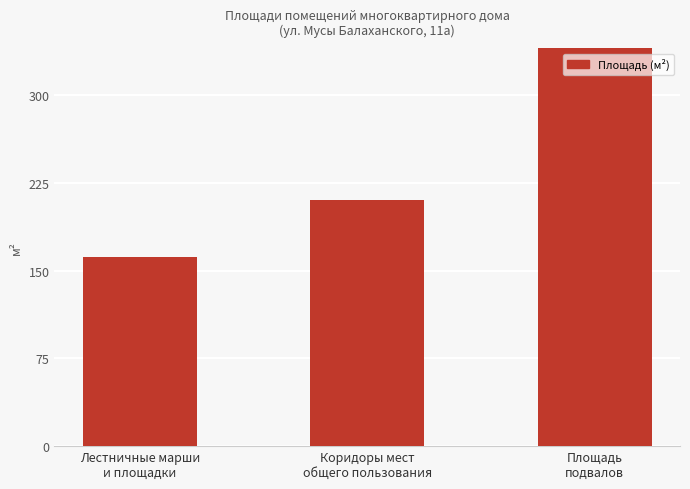

Approximately how many times larger is the value at Лестничные марши
и площадки compared to Коридоры мест
общего пользования?

0.8